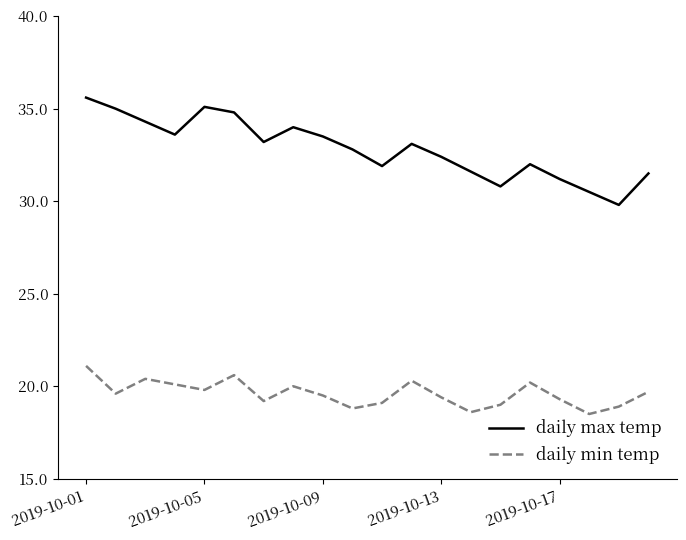

True or false: daily min temp and daily max temp intersect in this chart.

False